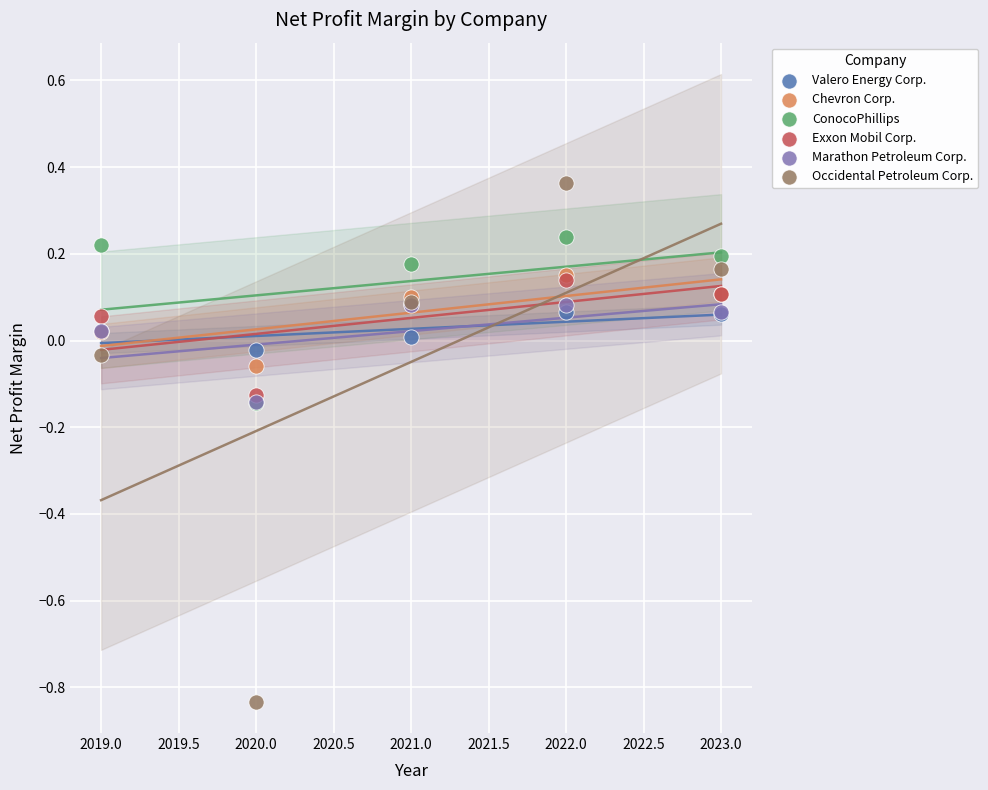

Which series contains the highest Y value?

Occidental Petroleum Corp.